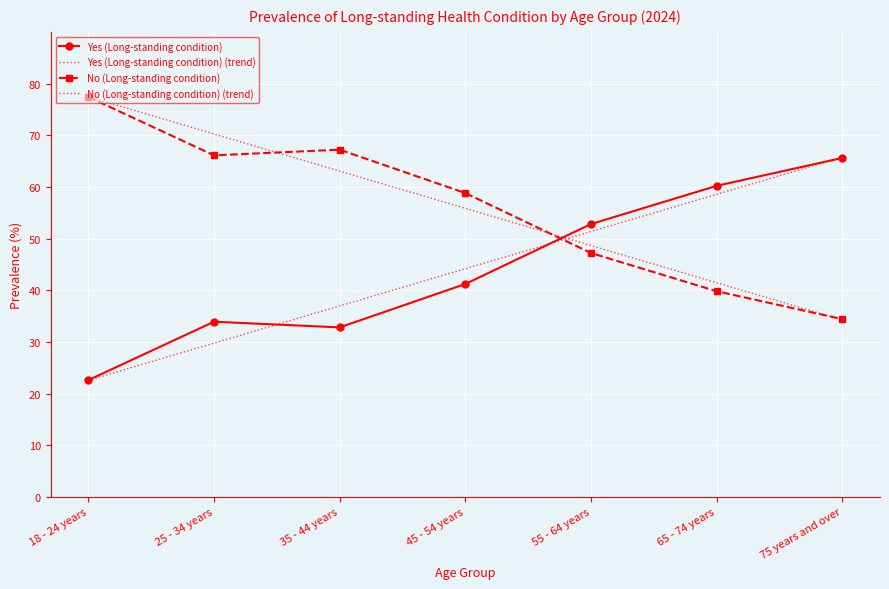

What is the sum of the No (Long-standing condition) (trend) values at 65 - 74 years and 55 - 64 years?

90.1